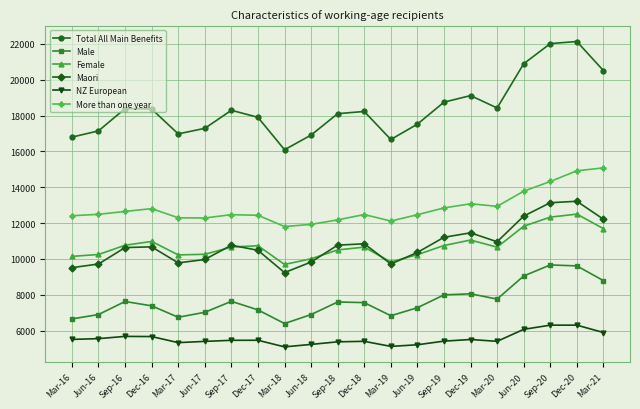

What is the sum of the NZ European values at Mar-21 and Jun-16?

11454